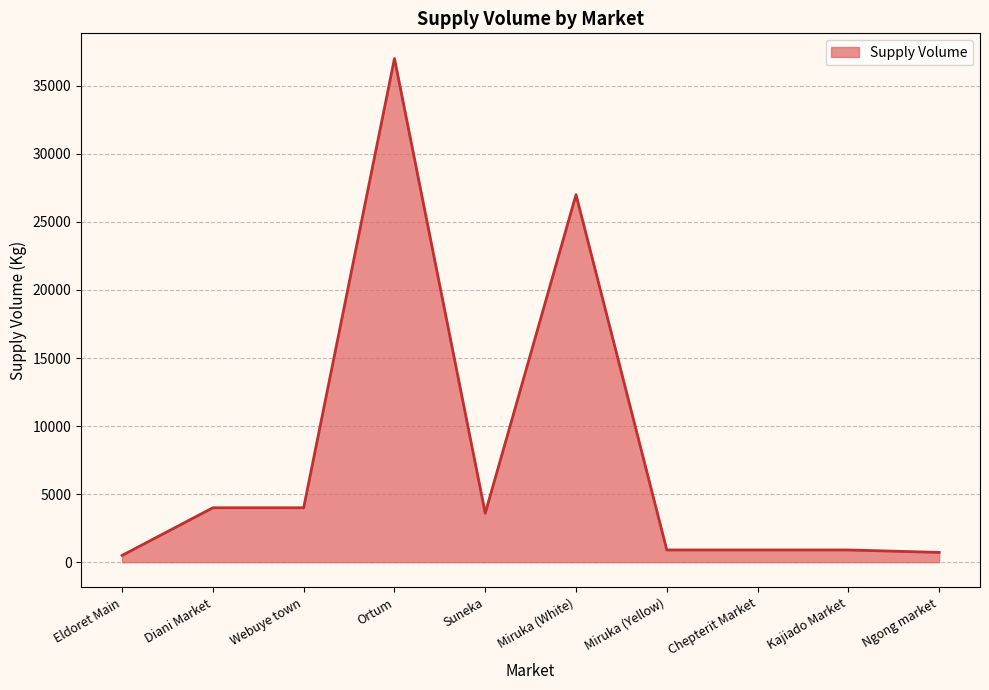

Which label corresponds to the largest value in the chart?

Ortum